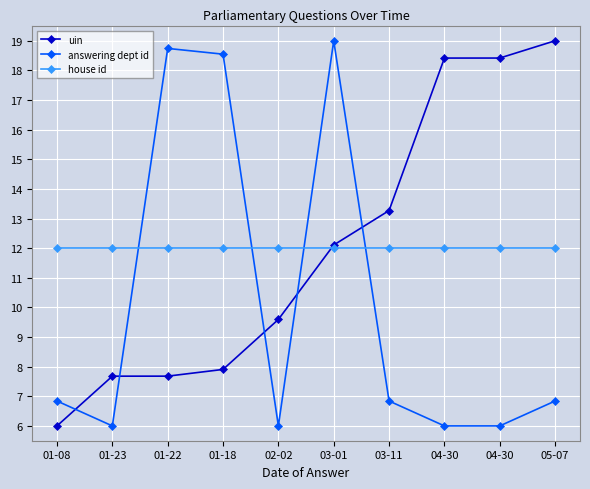

True or false: house id has more than 2 interior local peaks.

False